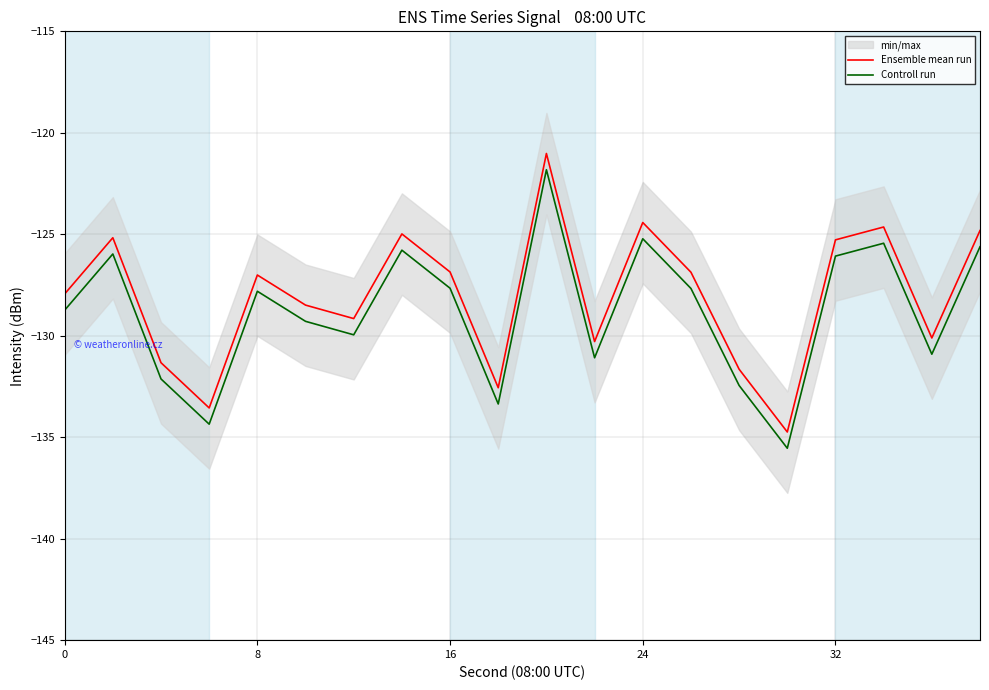

What is the maximum value for Controll run?

-121.8